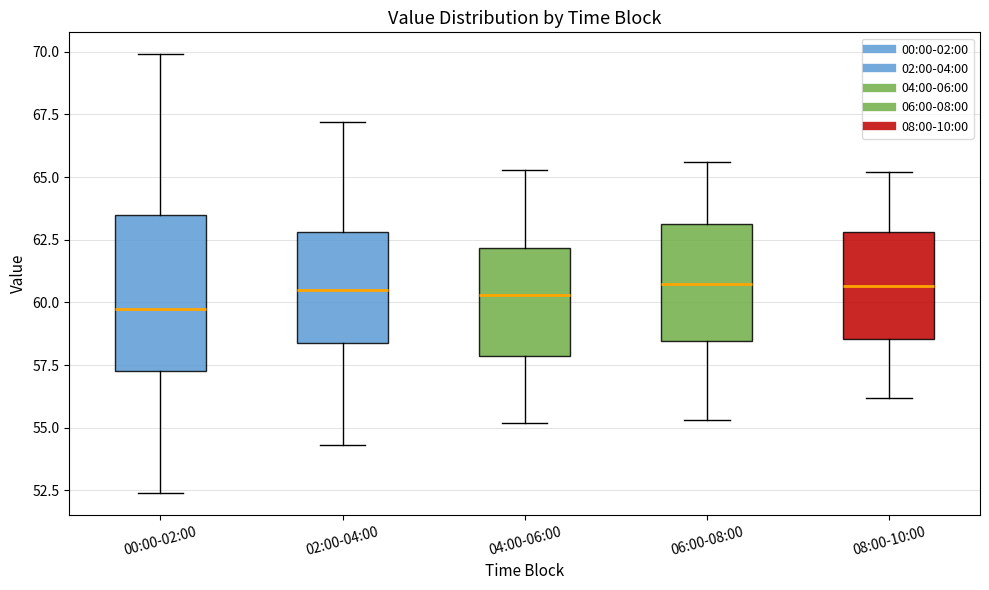

Which box has the lowest median line?

00:00-02:00